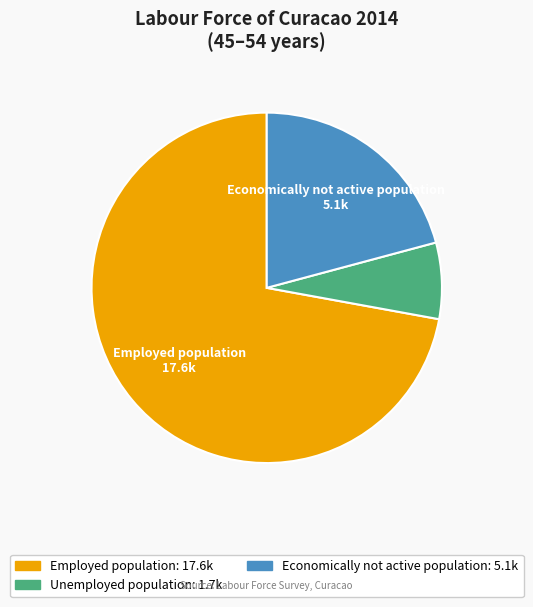

Is it true that Employed population is 64% of the pie?

False